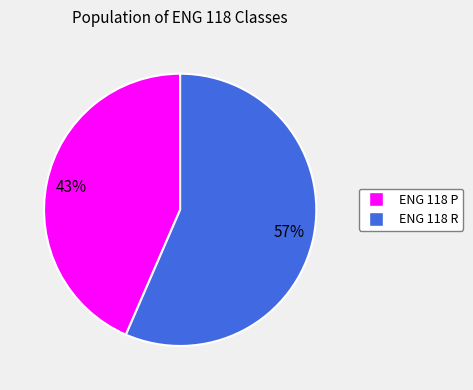

Is it true that ENG 118 P is 43% of the pie?

True